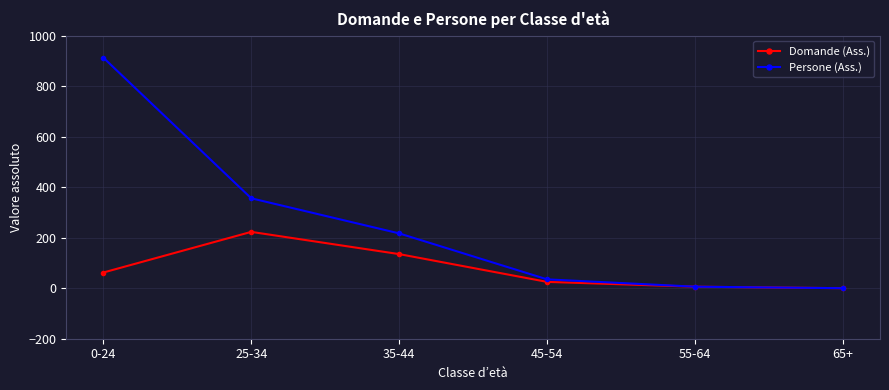

What is the spread (max minus min) of values at 25-34?

133